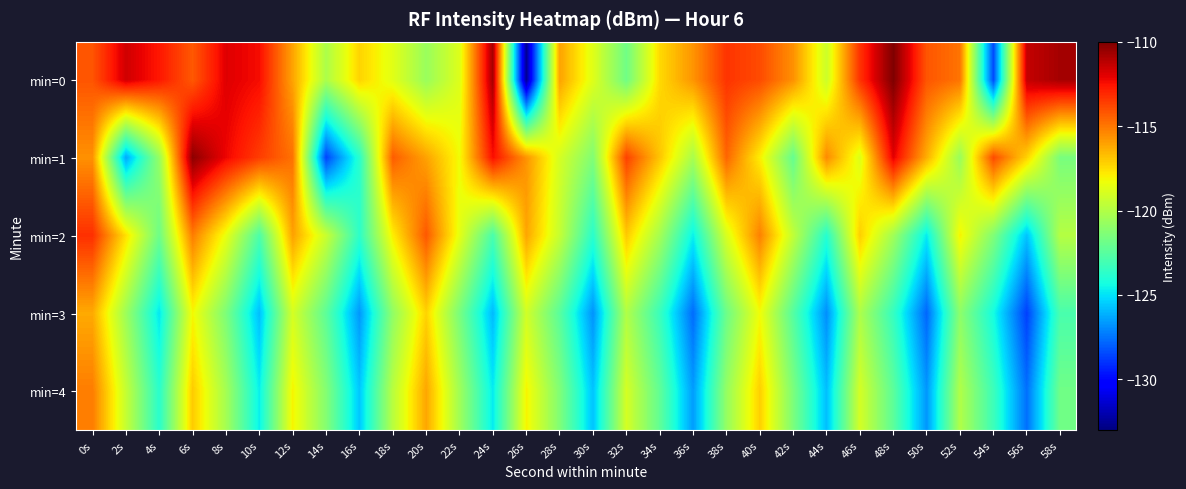

Reading right to left, list all the values displayed in this chart.

min=0: 58s=-110.8	56s=-111.4	54s=-128.4	52s=-114.9	50s=-114.2	48s=-110.0	46s=-113.3	44s=-119.3	42s=-115.6	40s=-113.9	38s=-113.4	36s=-115.7	34s=-117.4	32s=-121.8	30s=-118.7	28s=-116.1	26s=-132.6	24s=-110.8	22s=-118.8	20s=-120.7	18s=-118.7	16s=-117.2	14s=-120.2	12s=-116.1	10s=-112.4	8s=-111.9	6s=-114.3	4s=-112.7	2s=-111.7	0s=-114.2
min=1: 58s=-121.6	56s=-117.2	54s=-113.9	52s=-120.7	50s=-116.3	48s=-112.0	46s=-118.8	44s=-115.5	42s=-122.1	40s=-117.9	38s=-114.6	36s=-120.2	34s=-116.9	32s=-113.7	30s=-121.3	28s=-119.0	26s=-115.7	24s=-112.5	22s=-118.2	20s=-116.0	18s=-114.4	16s=-123.8	14s=-128.6	12s=-114.9	10s=-113.6	8s=-112.2	6s=-110.3	4s=-120.8	2s=-126.3	0s=-115.6
min=2: 58s=-119.9	56s=-125.7	54s=-121.3	52s=-118.0	50s=-124.8	48s=-120.5	46s=-117.1	44s=-123.9	42s=-119.6	40s=-115.2	38s=-118.9	36s=-124.7	34s=-120.3	32s=-117.0	30s=-123.8	28s=-119.5	26s=-116.1	24s=-122.9	22s=-118.6	20s=-114.2	18s=-117.9	16s=-123.7	14s=-119.3	12s=-116.0	10s=-122.8	8s=-118.5	6s=-115.1	4s=-121.9	2s=-117.6	0s=-113.2
min=3: 58s=-122.9	56s=-128.7	54s=-124.3	52s=-121.0	50s=-127.8	48s=-123.5	46s=-120.1	44s=-126.9	42s=-122.6	40s=-118.2	38s=-121.9	36s=-127.7	34s=-123.3	32s=-120.0	30s=-126.8	28s=-122.5	26s=-119.1	24s=-125.9	22s=-121.6	20s=-117.2	18s=-120.9	16s=-126.7	14s=-122.3	12s=-119.0	10s=-125.8	8s=-121.5	6s=-118.1	4s=-124.9	2s=-120.6	0s=-116.2
min=4: 58s=-121.8	56s=-127.6	54s=-123.2	52s=-120.0	50s=-126.7	48s=-122.4	46s=-119.0	44s=-125.8	42s=-121.5	40s=-117.1	38s=-120.8	36s=-126.6	34s=-122.2	32s=-119.0	30s=-125.7	28s=-121.4	26s=-118.0	24s=-124.8	22s=-120.5	20s=-116.1	18s=-119.8	16s=-125.6	14s=-121.2	12s=-118.0	10s=-124.7	8s=-120.4	6s=-117.0	4s=-123.8	2s=-119.5	0s=-115.1